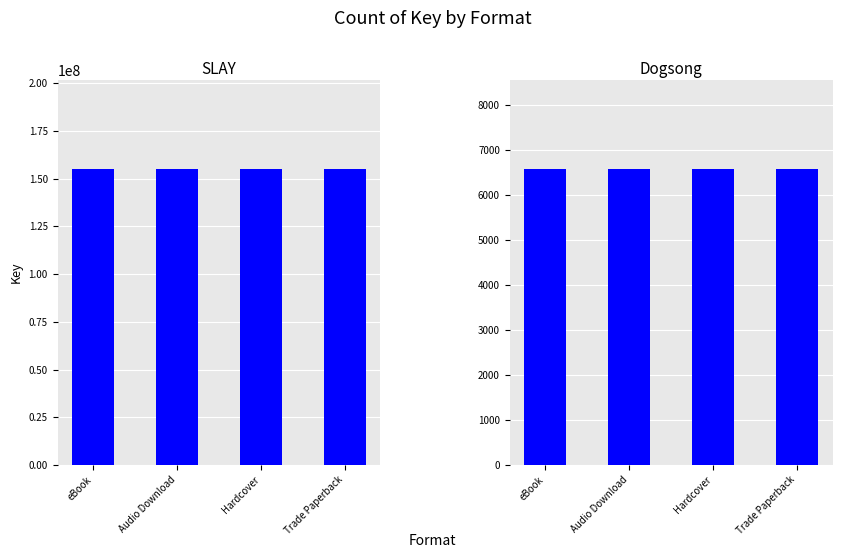

Reading left to right, transcribe all the data shown in this chart.

SLAY: 155094109	155094109	155094109	155094109
Dogsong: 6574	6574	6574	6574